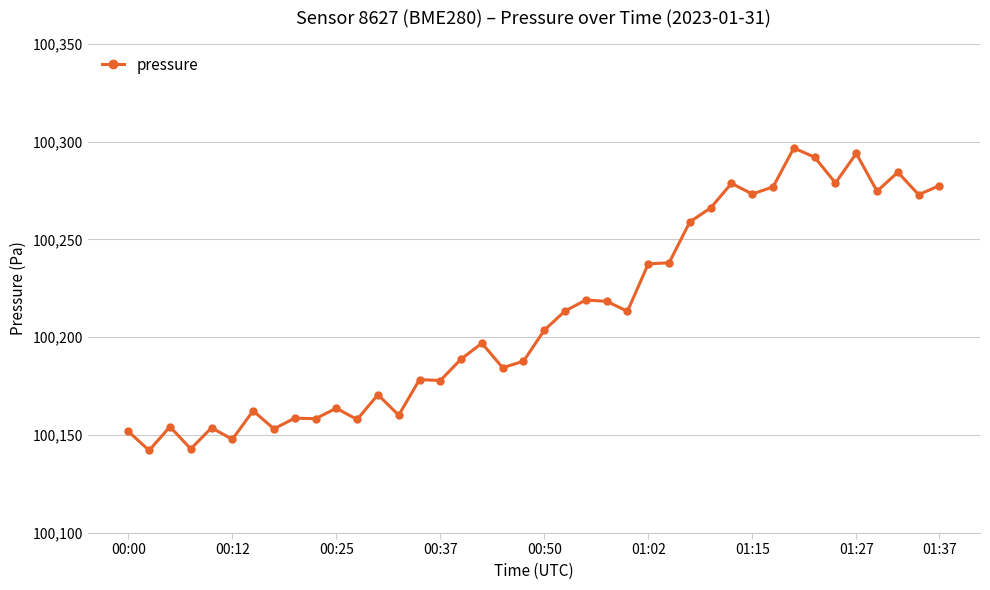

What is the difference between the maximum and minimum values?

154.5